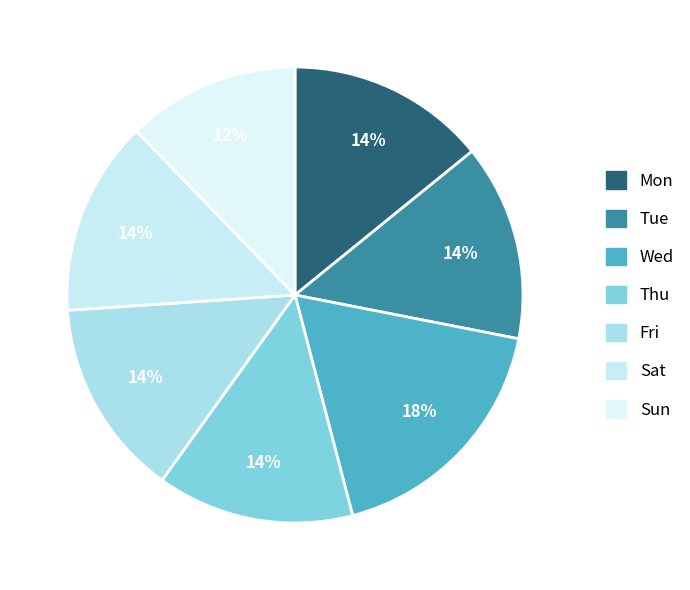

Count the number of slices in the pie.

7